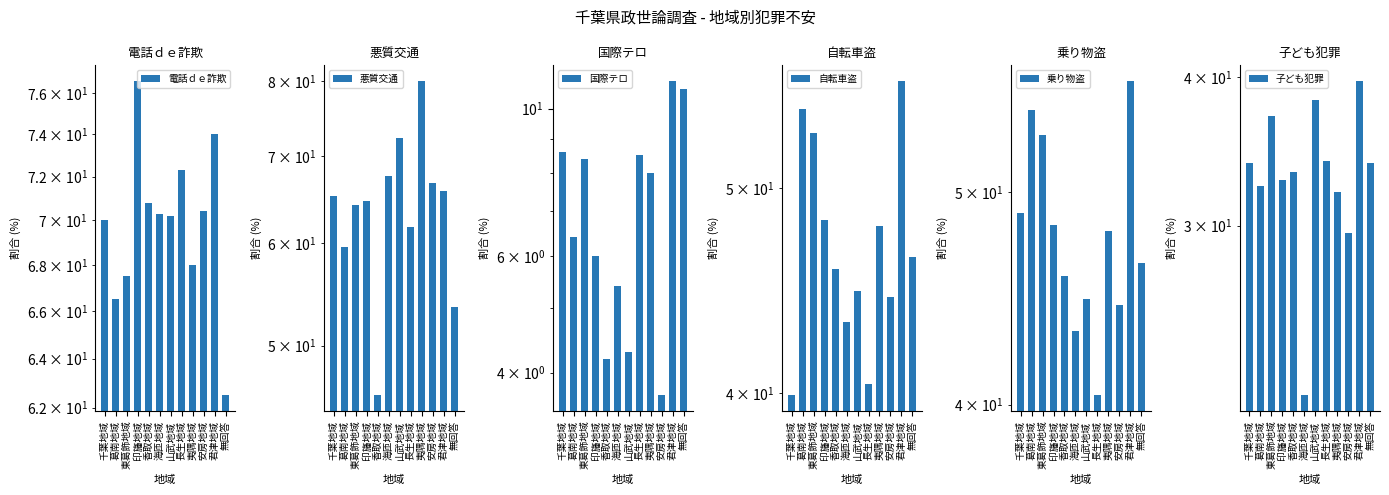

What position from the left is 香取地域?

5